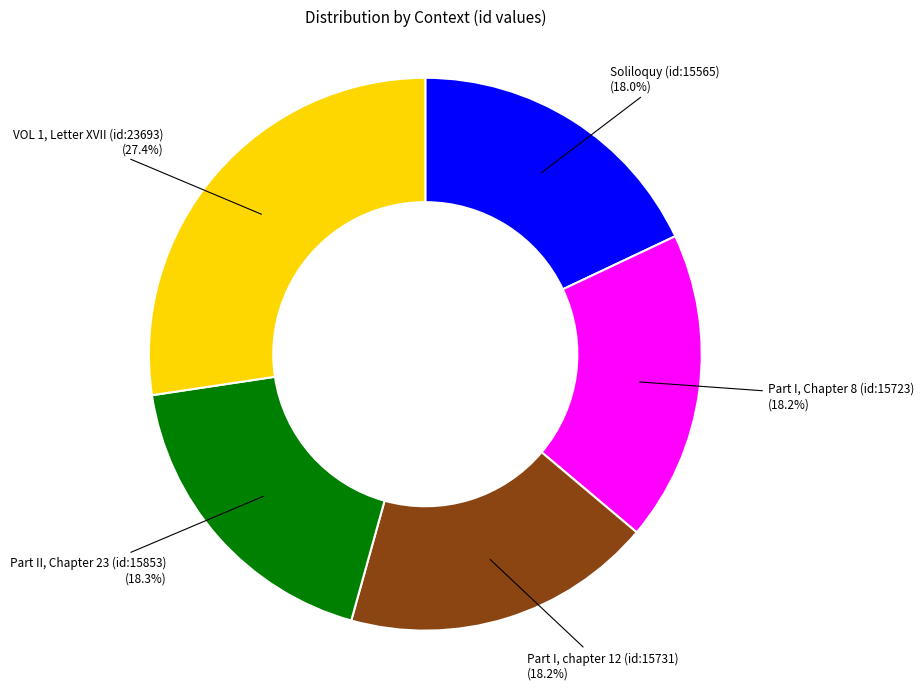

Between VOL 1, Letter XVII (id:23693) and Part I, chapter 12 (id:15731), which is larger?

VOL 1, Letter XVII (id:23693)